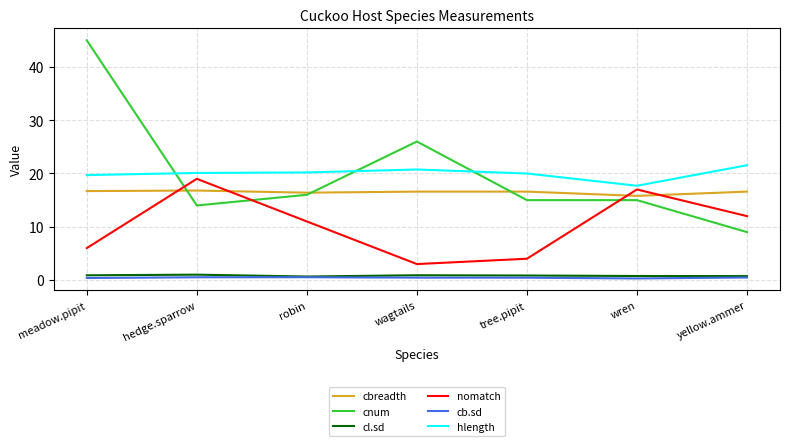

What is the maximum value for cl.sd?

1.0